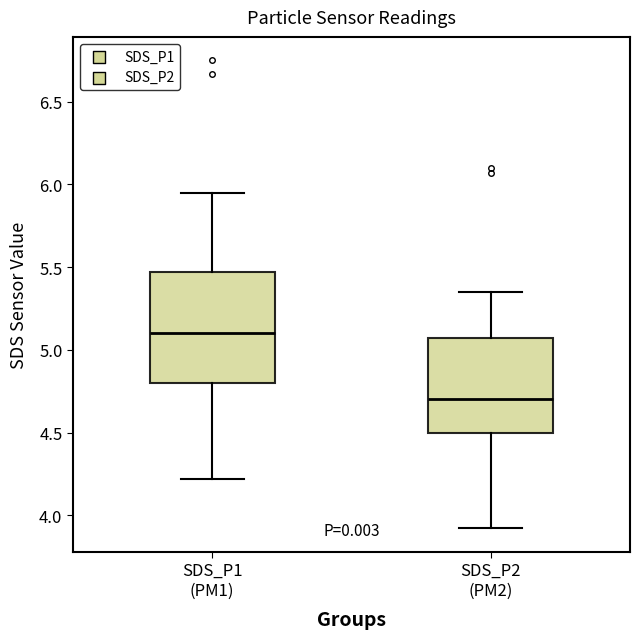

Where is the upper edge of the box for SDS_P2 (PM2) on the y-axis? The values are not printed on the chart, so give them approximately, as read against the axis.

5.05